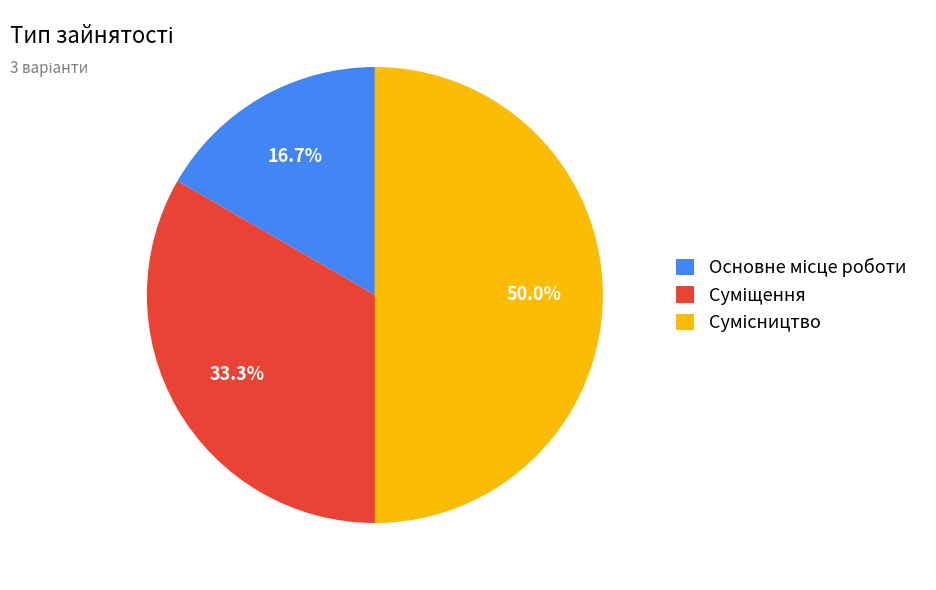

Count the number of slices in the pie.

3